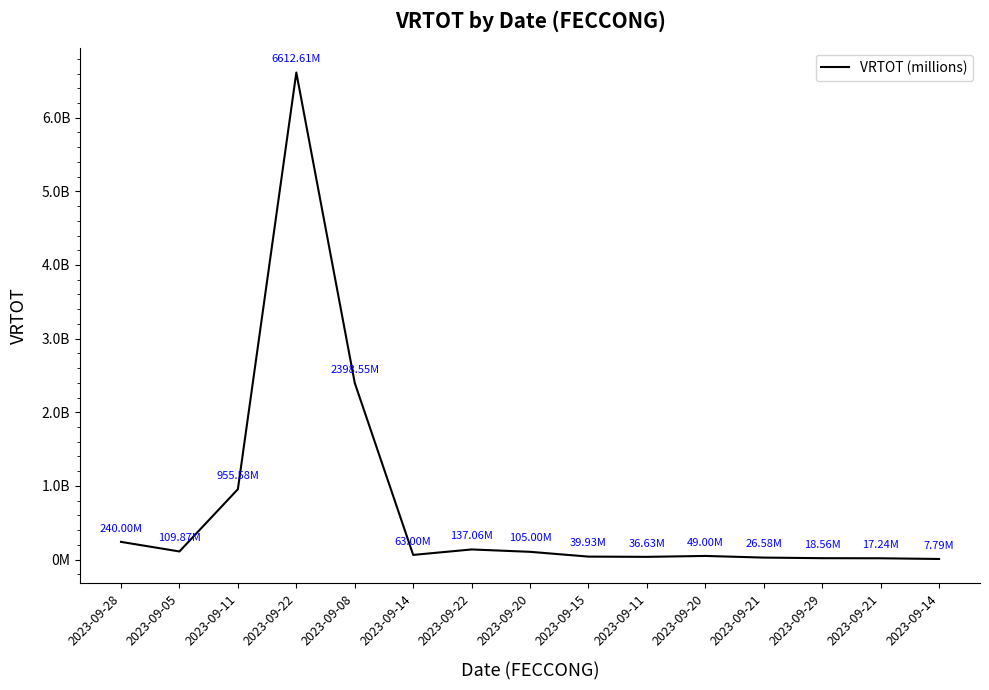

Does the chart display data point markers on the line(s)?

No